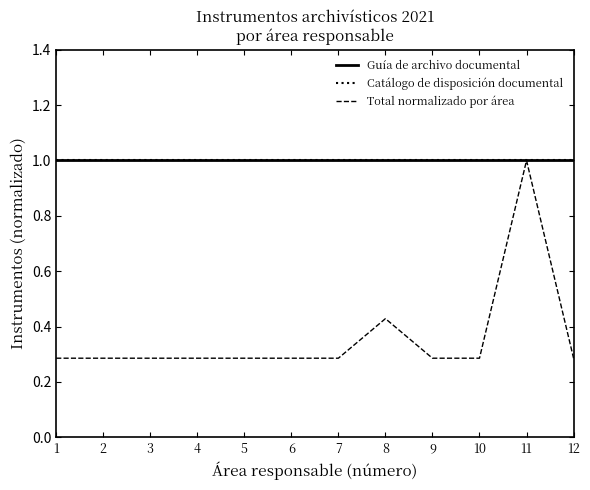

Rank the series at 8 from highest to lowest value.

Guía de archivo documental, Catálogo de disposición documental, Total normalizado por área